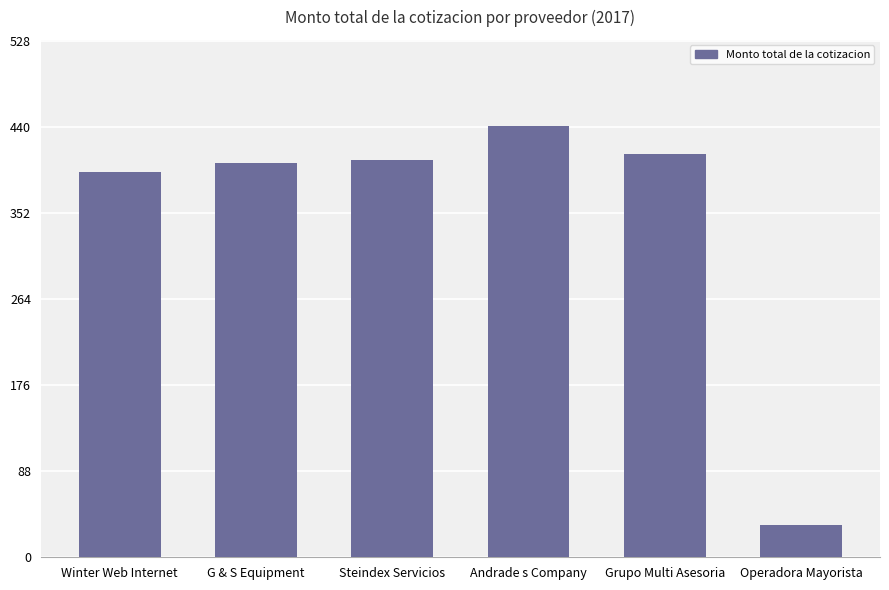

What position from the right is Winter Web Internet?

6